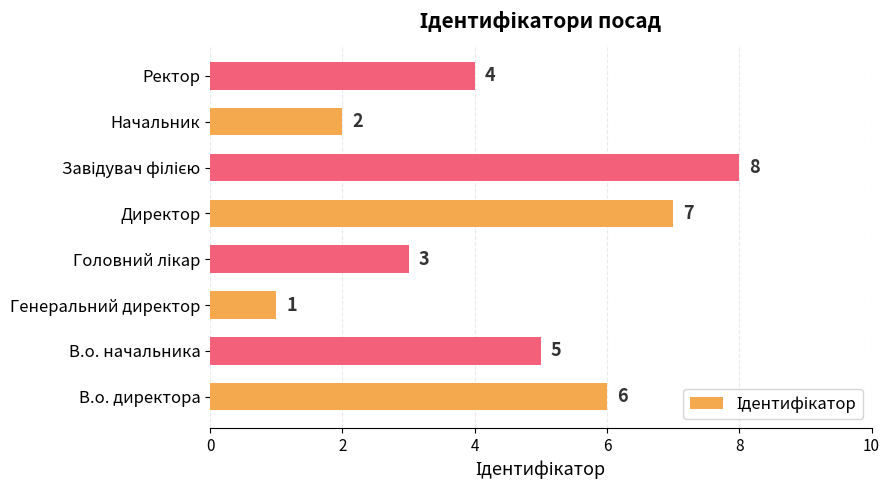

What is the difference between the maximum and minimum values?

7